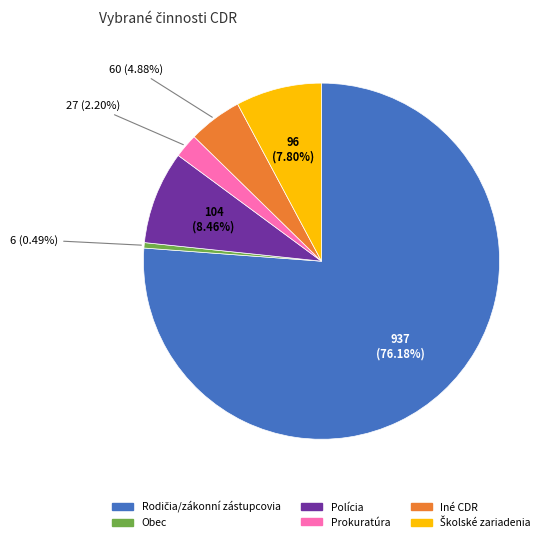

Count the number of slices in the pie.

6